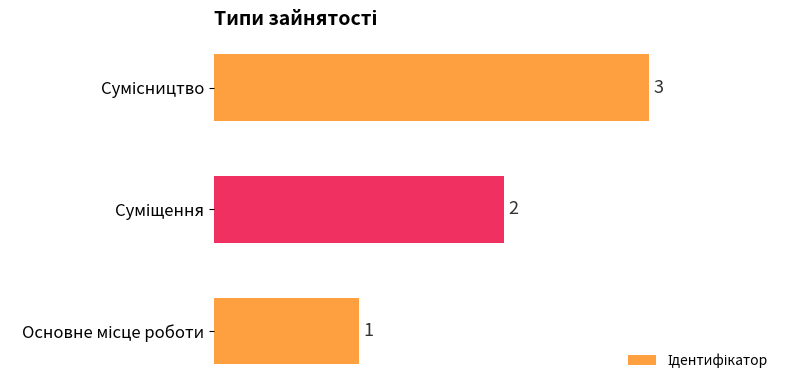

How many values are between 1 and 3?

3